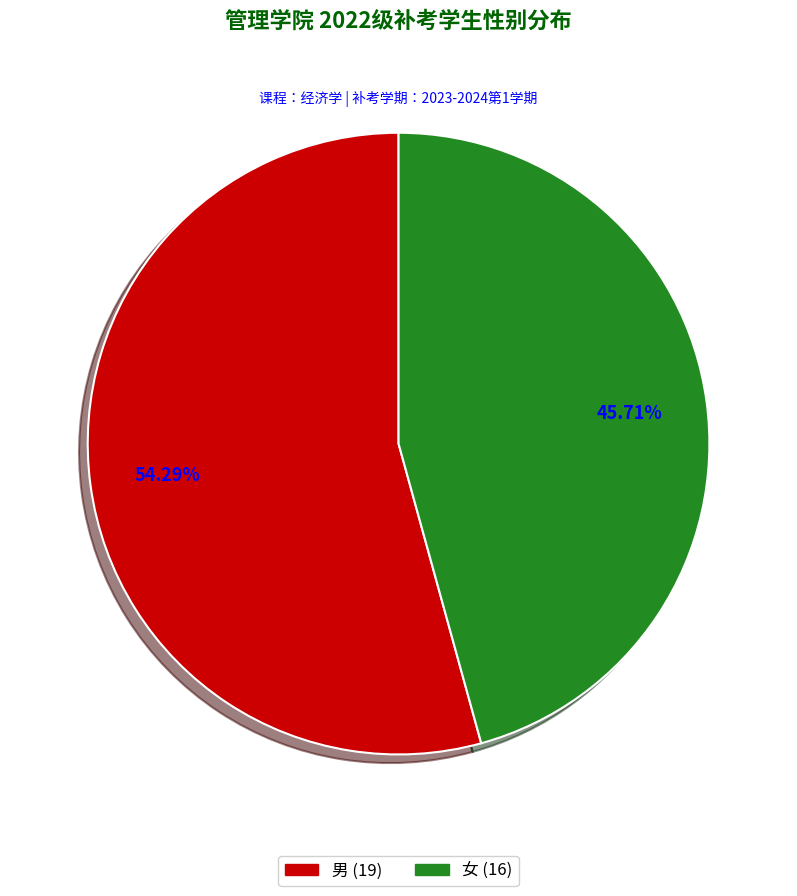

Between 男 and 女, which is larger?

男